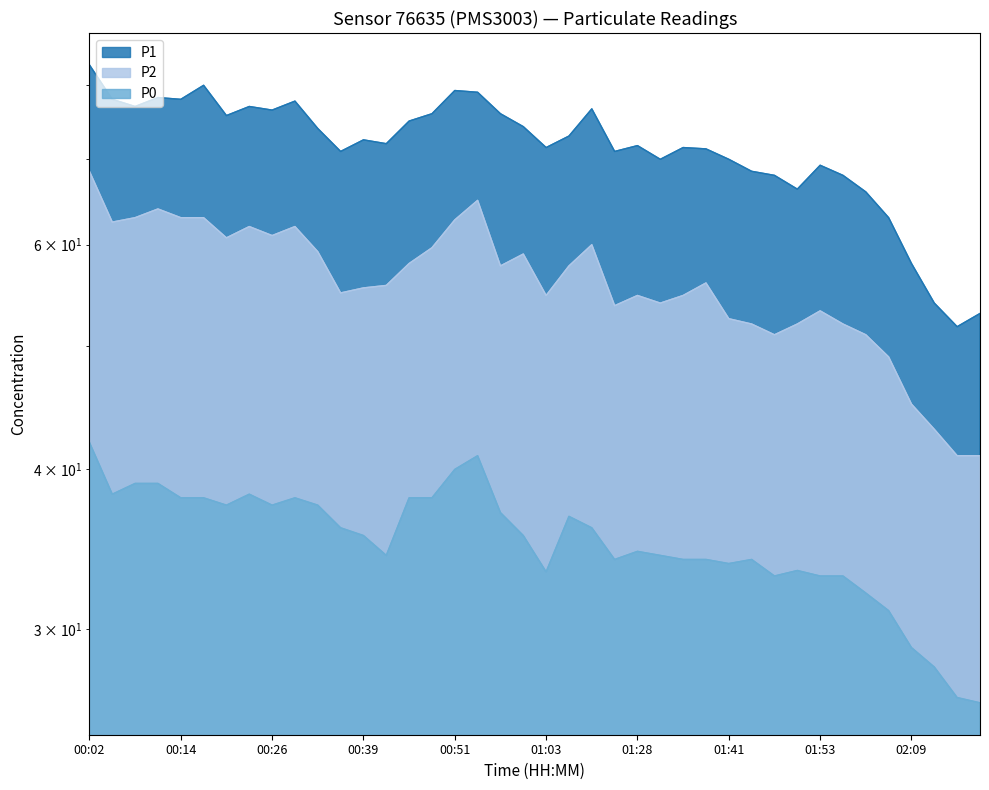

At which category does P0 reach its first local valley?

00:05